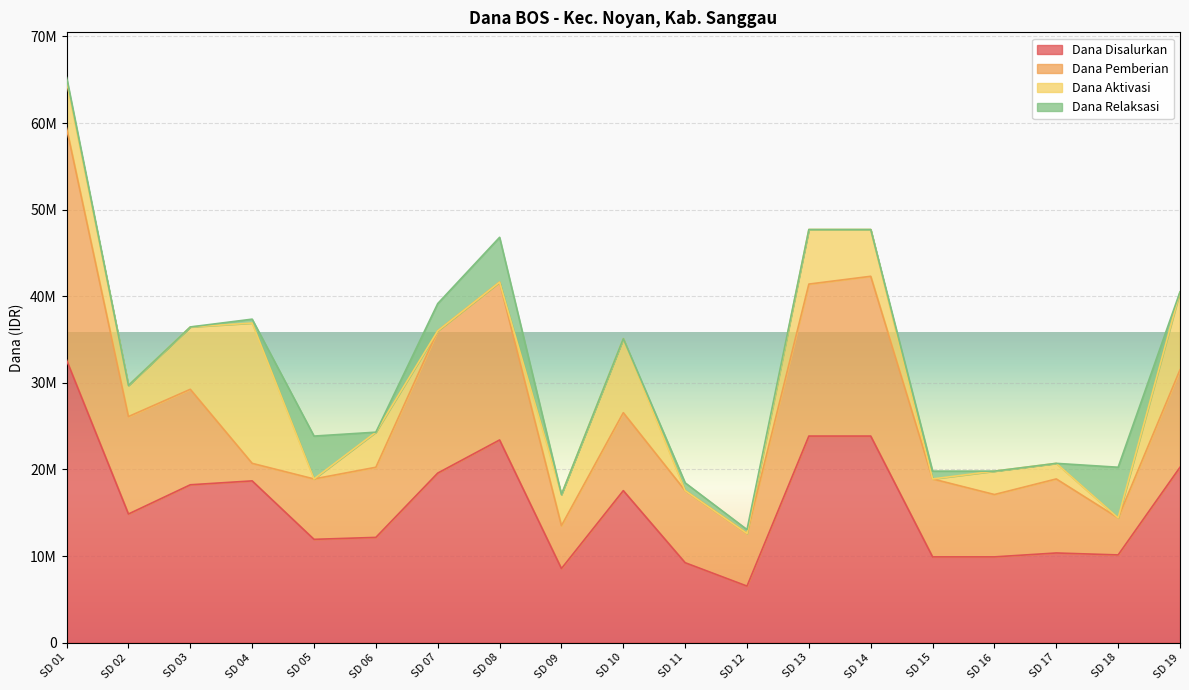

What is the sum of all Dana Aktivasi values?

73800000